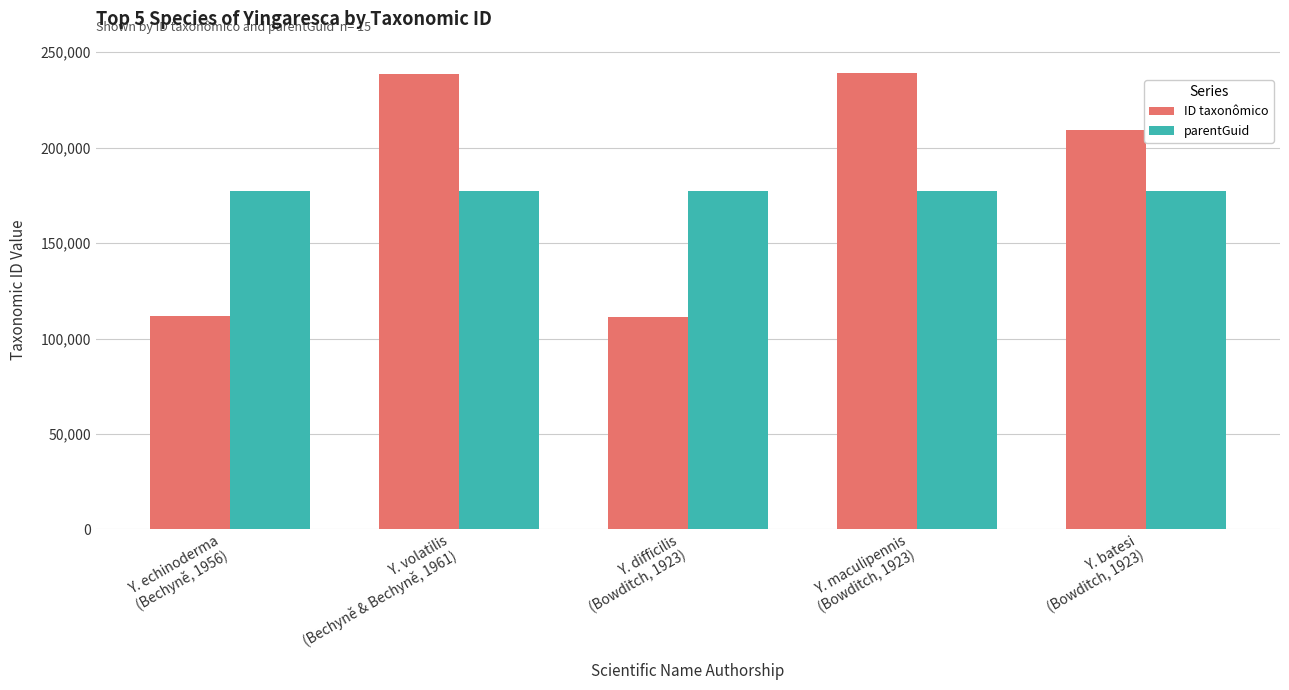

What is the smallest value displayed?

111299